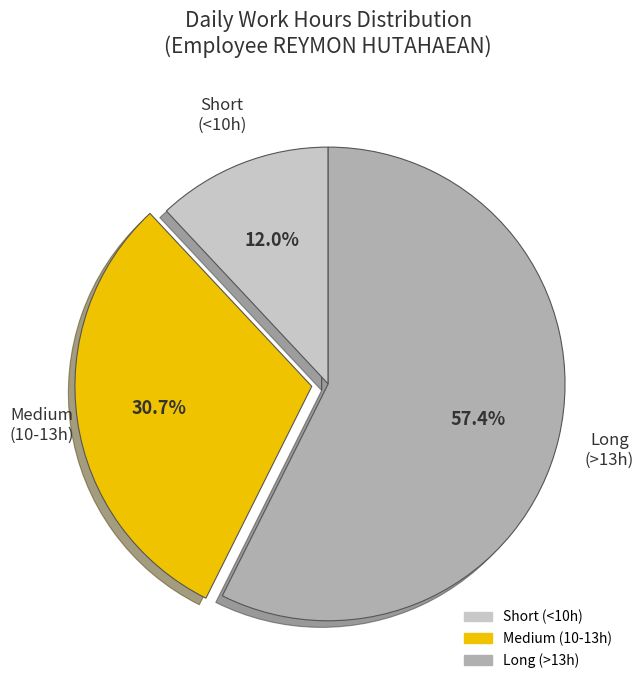

Is there a majority slice in this chart?

Yes